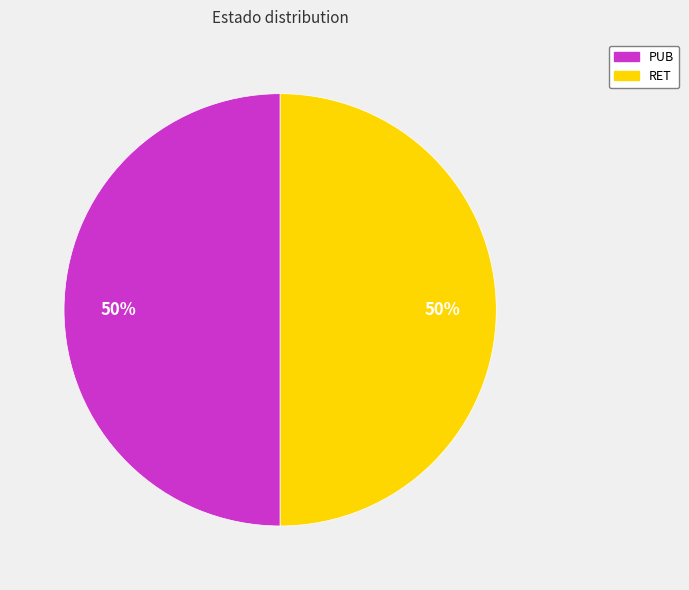

Count the number of slices in the pie.

2